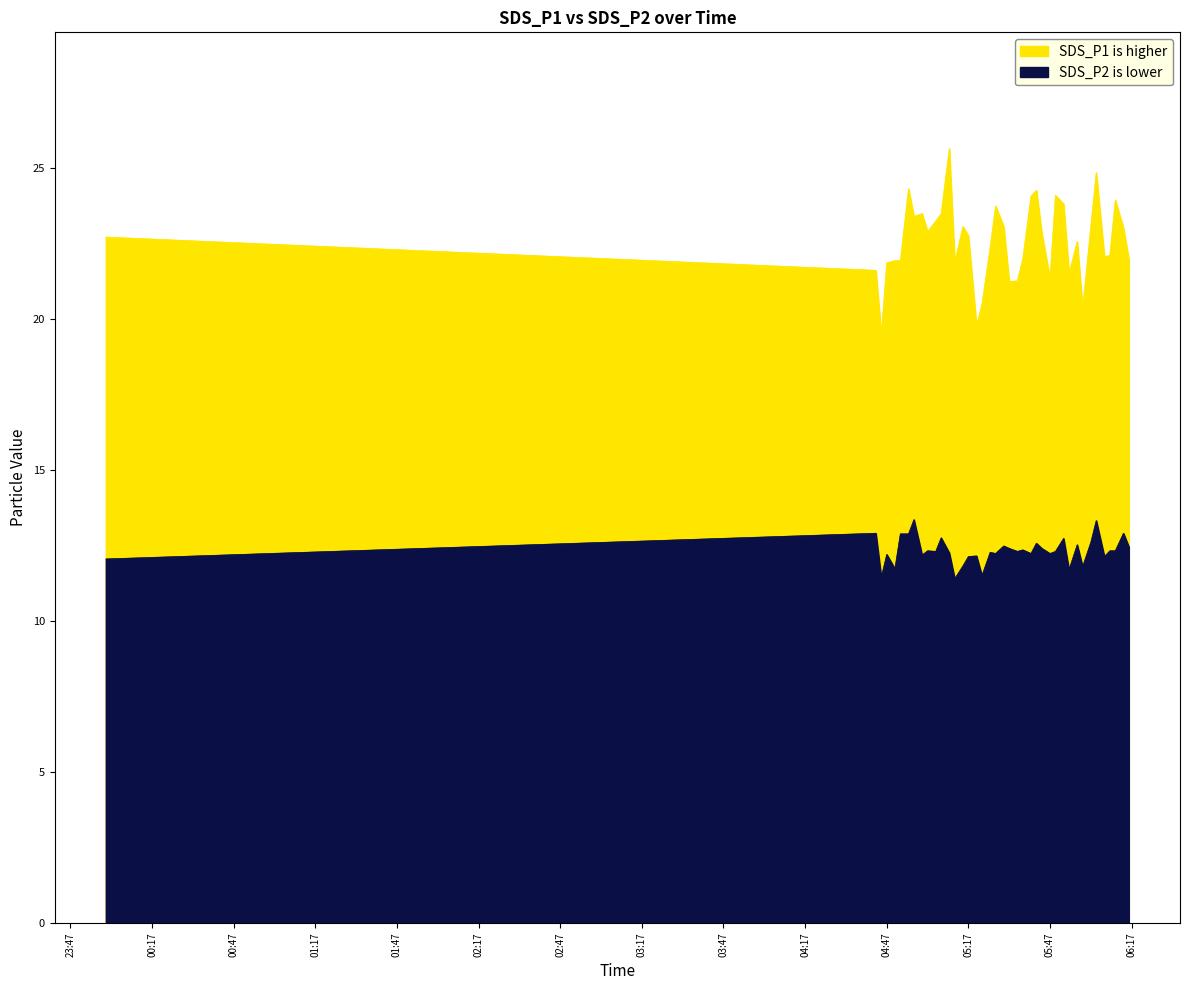

Where does the SDS_P1 series first go above 22?

2022/03/02 00:00